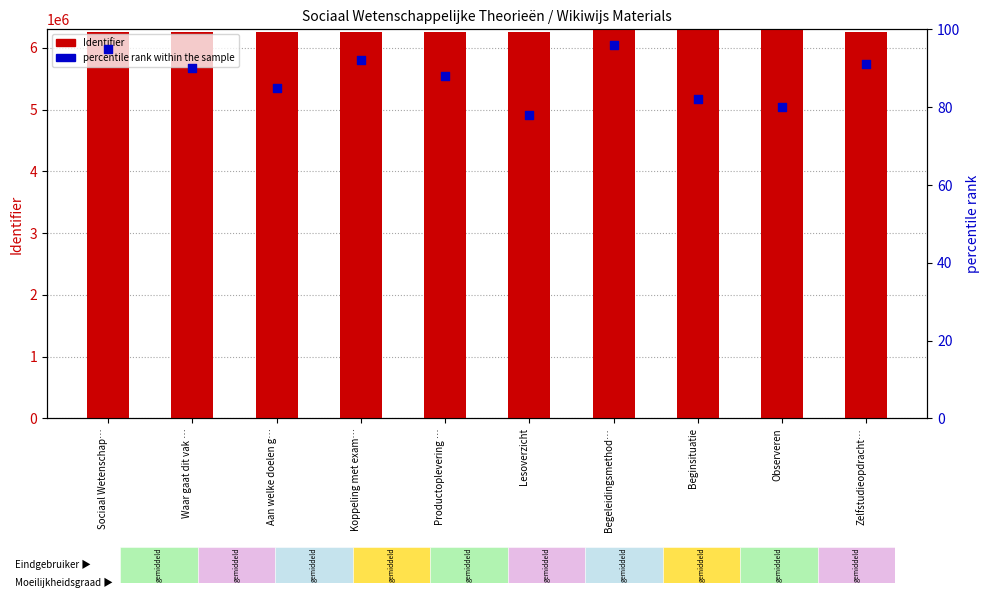

At which category is the sum across all series the highest?

Observeren